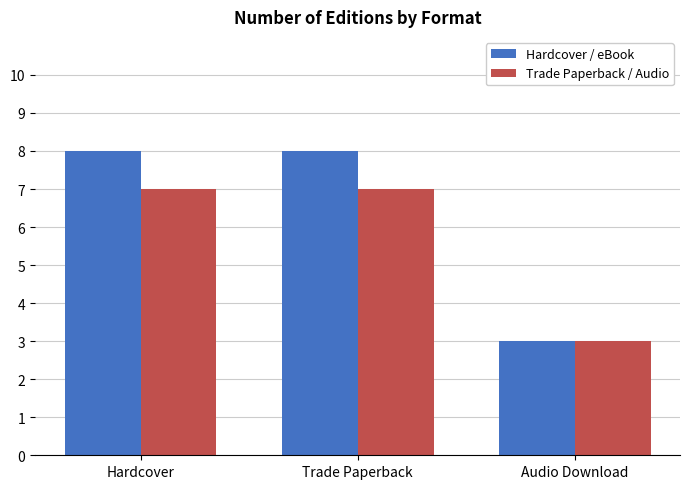

What is the minimum value shown in the chart?

3